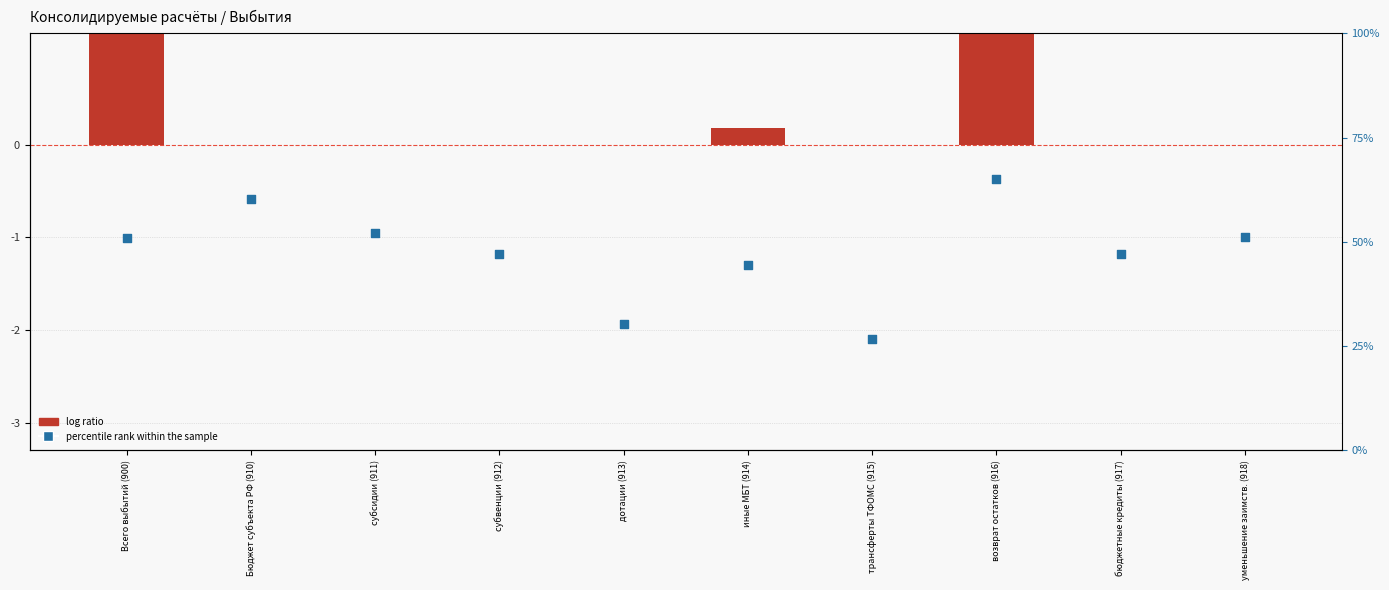

Which series reaches the minimum Y coordinate?

percentile rank within the sample